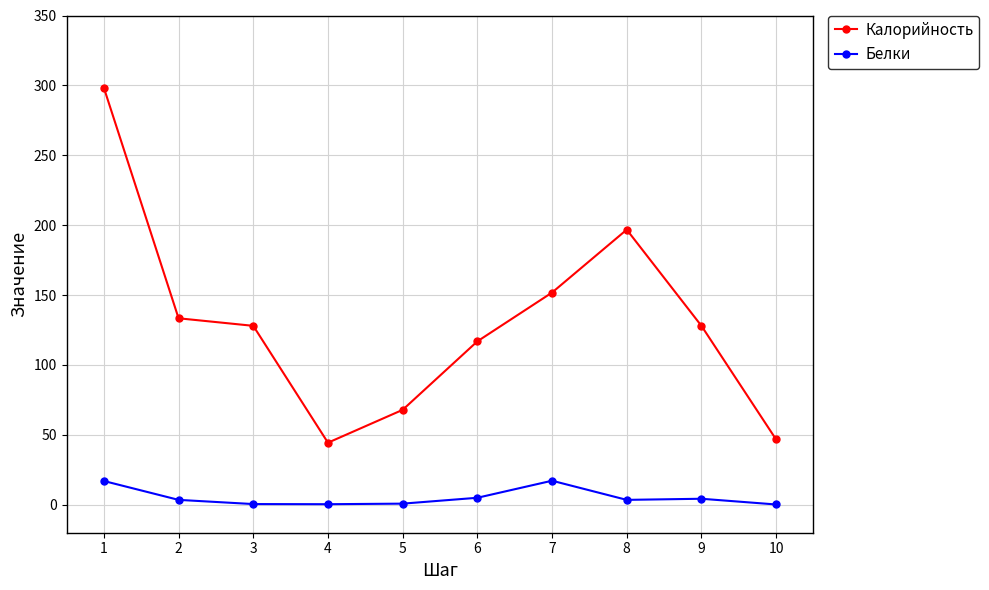

The value of Калорийность at 4 is 44.4. True or false?

True